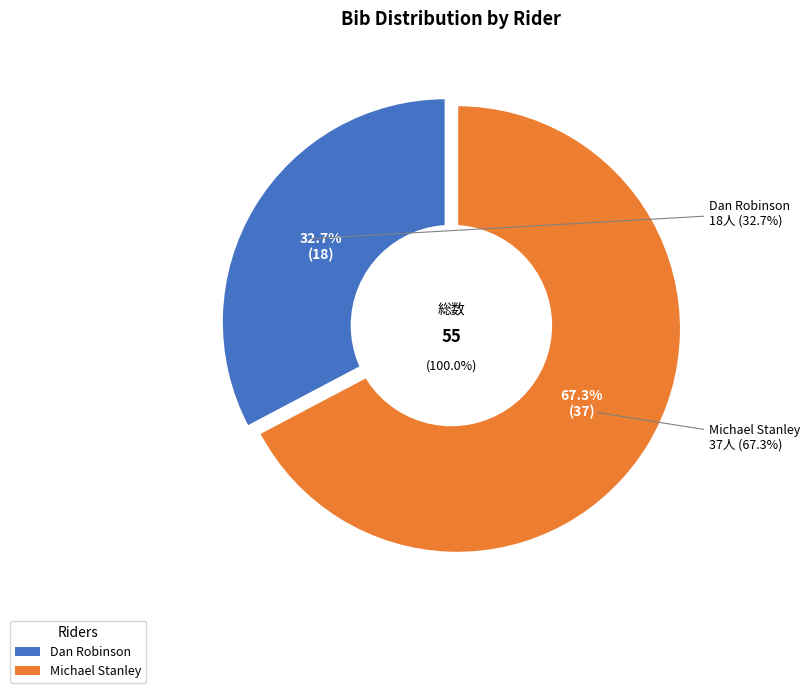

Is it true that Michael Stanley is 67% of the pie?

True